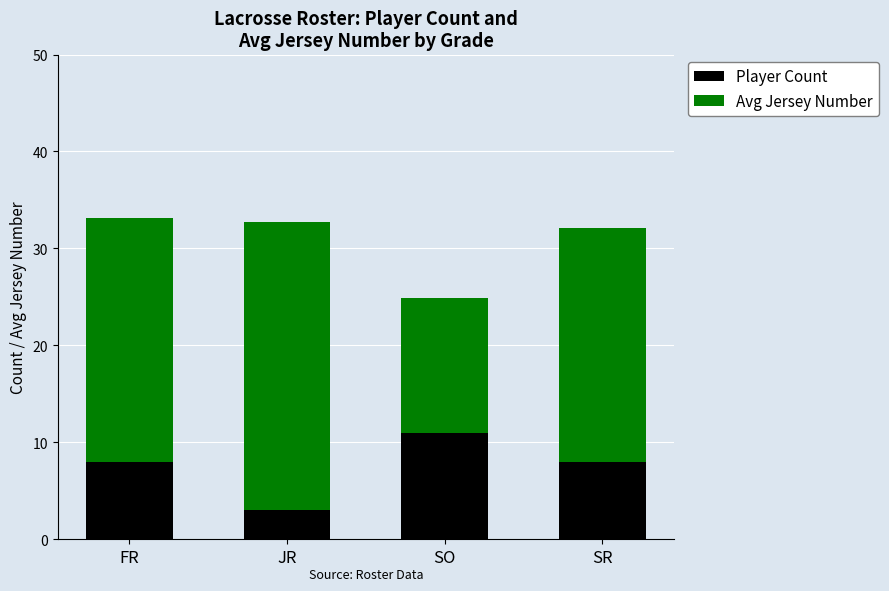

What is the approximate value of Player Count at SR?

8.0